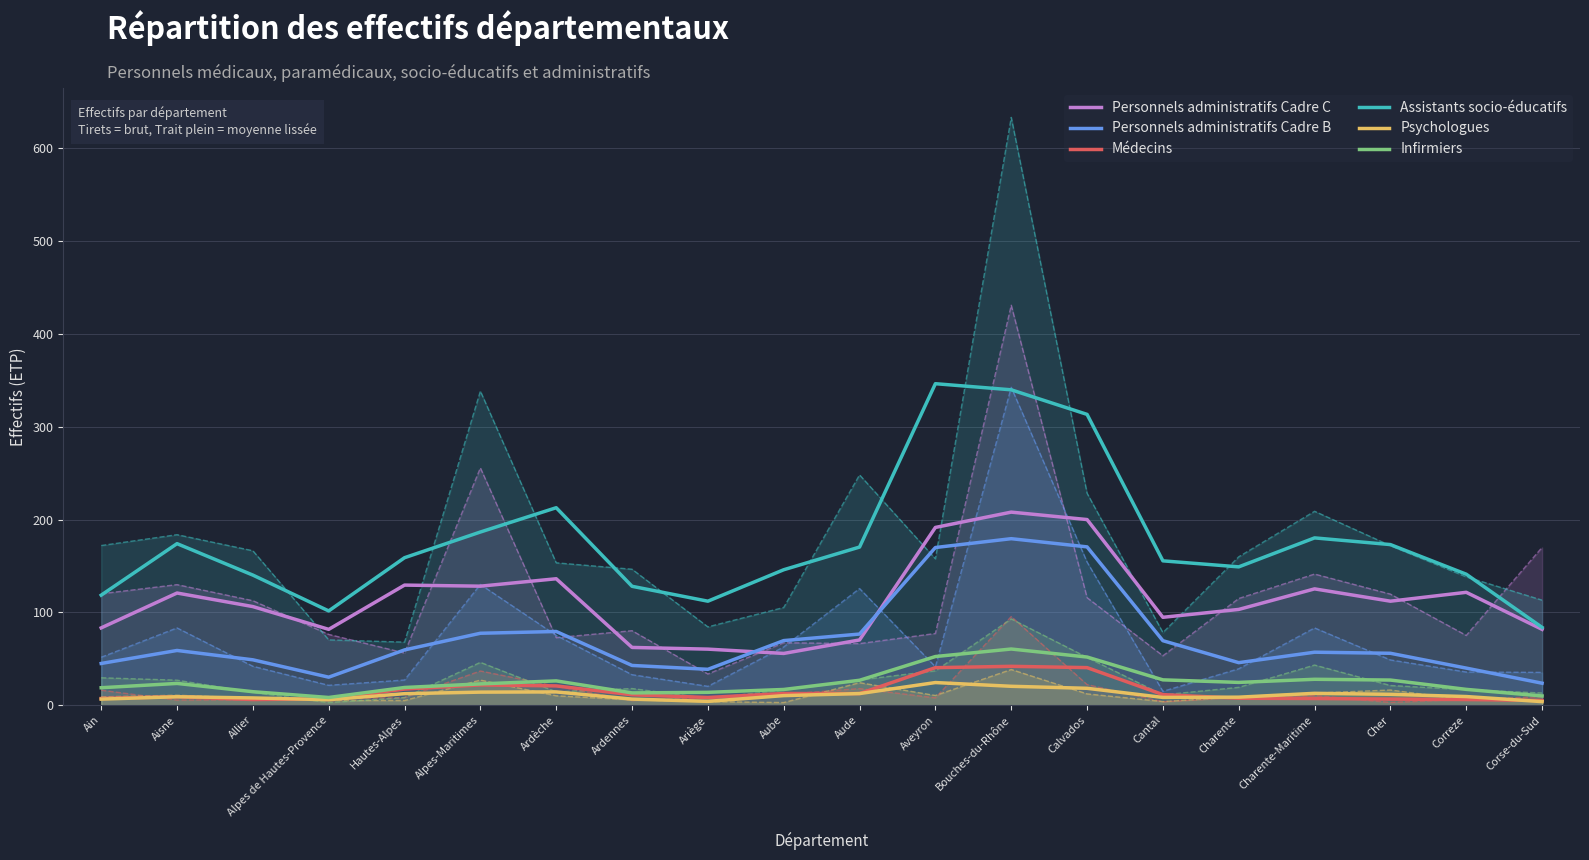

Reading right to left, transcribe all the data shown in this chart.

Personnels administratifs Cadre C: Corse-du-Sud=81.7	Correze=121.6	Cher=112.1	Charente-Maritime=125.3	Charente=103.2	Cantal=94.7	Calvados=200.0	Bouches-du-Rhône=208.0	Aveyron=191.5	Aude=70.3	Aube=55.8	Ariège=60.4	Ardennes=62.3	Ardèche=136.2	Alpes-Maritimes=128.2	Hautes-Alpes=129.4	Alpes de Hautes-Provence=81.7	Allier=106.3	Aisne=120.9	Ain=83.3
Personnels administratifs Cadre B: Corse-du-Sud=23.7	Correze=40.0	Cher=56.0	Charente-Maritime=57.1	Charente=45.9	Cantal=69.5	Calvados=170.6	Bouches-du-Rhône=179.4	Aveyron=169.9	Aude=76.7	Aube=69.6	Ariège=38.7	Ardennes=42.9	Ardèche=79.4	Alpes-Maritimes=77.5	Hautes-Alpes=59.6	Alpes de Hautes-Provence=30.2	Allier=48.9	Aisne=59.0	Ain=45.0
Médecins: Corse-du-Sud=5.2	Correze=6.2	Cher=6.6	Charente-Maritime=7.3	Charente=7.5	Cantal=11.5	Calvados=40.5	Bouches-du-Rhône=41.9	Aveyron=40.5	Aude=12.6	Aube=12.6	Ariège=8.4	Ardennes=11.3	Ardèche=20.8	Alpes-Maritimes=21.9	Hautes-Alpes=17.4	Alpes de Hautes-Provence=7.0	Allier=6.1	Aisne=9.2	Ain=7.3
Assistants socio-éducatifs: Corse-du-Sud=83.8	Correze=141.1	Cher=173.0	Charente-Maritime=180.2	Charente=149.0	Cantal=155.5	Calvados=313.3	Bouches-du-Rhône=339.7	Aveyron=346.3	Aude=170.4	Aube=145.9	Ariège=112.1	Ardennes=128.1	Ardèche=212.7	Alpes-Maritimes=186.6	Hautes-Alpes=158.9	Alpes de Hautes-Provence=101.6	Allier=140.2	Aisne=174.0	Ain=118.6
Psychologues: Corse-du-Sud=3.9	Correze=9.4	Cher=11.8	Charente-Maritime=12.8	Charente=8.7	Cantal=8.4	Calvados=18.3	Bouches-du-Rhône=20.4	Aveyron=24.4	Aude=12.6	Aube=10.4	Ariège=4.2	Ardennes=6.6	Ardèche=14.4	Alpes-Maritimes=14.1	Hautes-Alpes=12.5	Alpes de Hautes-Provence=6.0	Allier=7.9	Aisne=9.1	Ain=6.6
Infirmiers: Corse-du-Sud=10.0	Correze=17.1	Cher=27.1	Charente-Maritime=28.0	Charente=24.6	Cantal=27.4	Calvados=51.9	Bouches-du-Rhône=60.6	Aveyron=52.5	Aude=26.9	Aube=17.0	Ariège=13.9	Ardennes=13.3	Ardèche=26.2	Alpes-Maritimes=23.0	Hautes-Alpes=19.1	Alpes de Hautes-Provence=8.4	Allier=14.6	Aisne=23.5	Ain=18.9